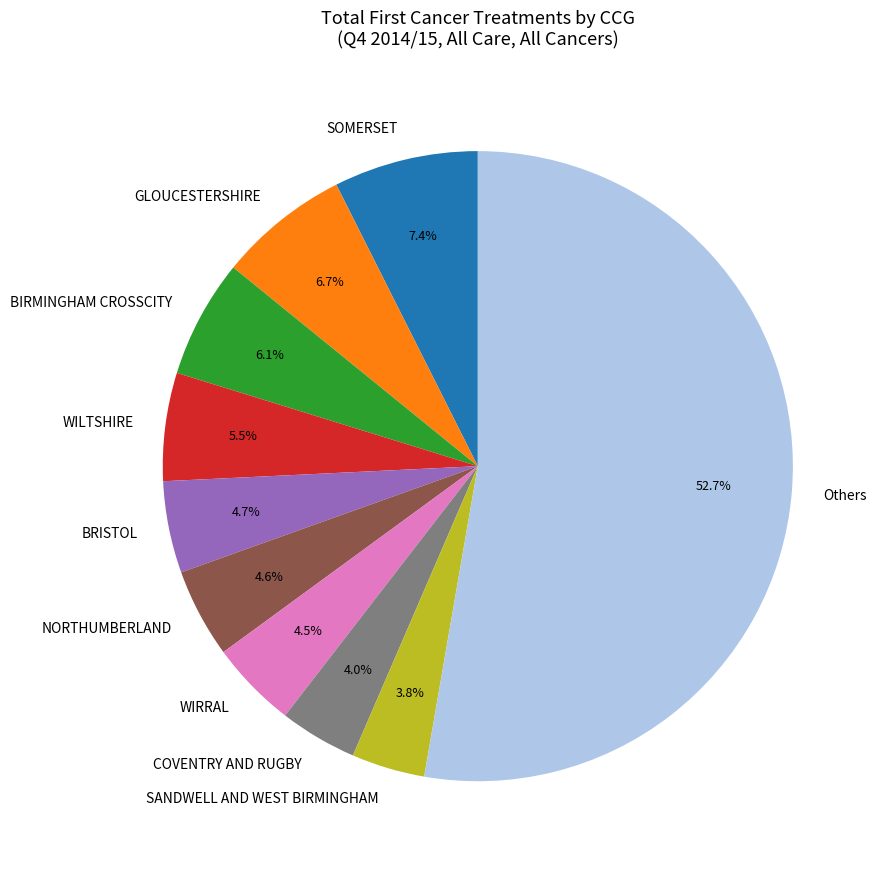

What percentage do Others and NORTHUMBERLAND together represent?

57.3%